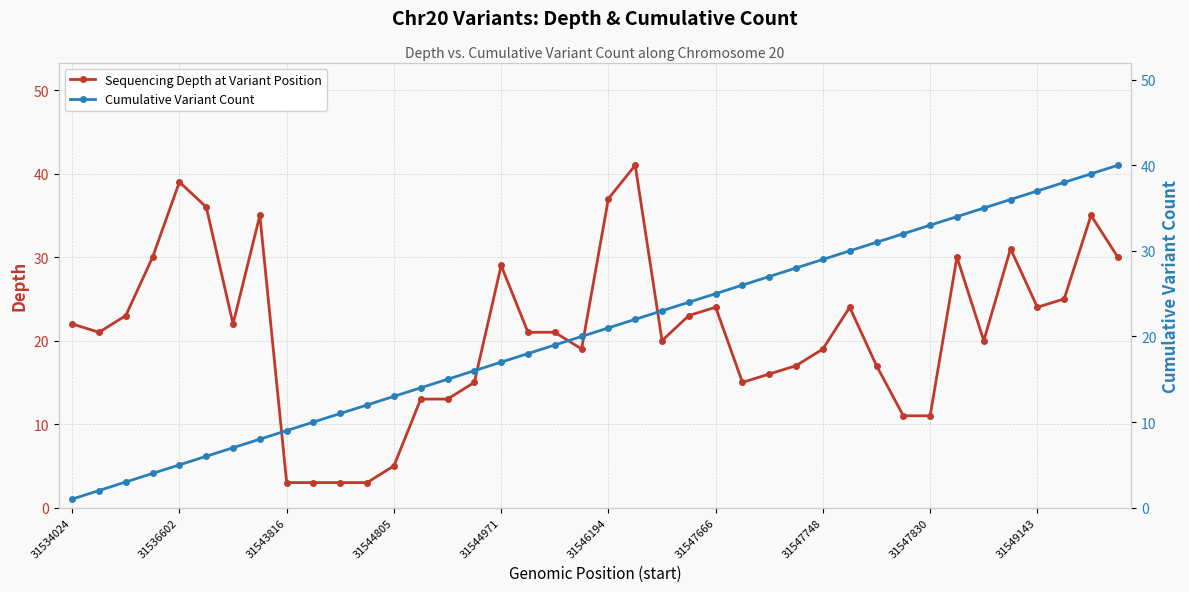

What is the highest value of the Sequencing Depth at Variant Position series?

41